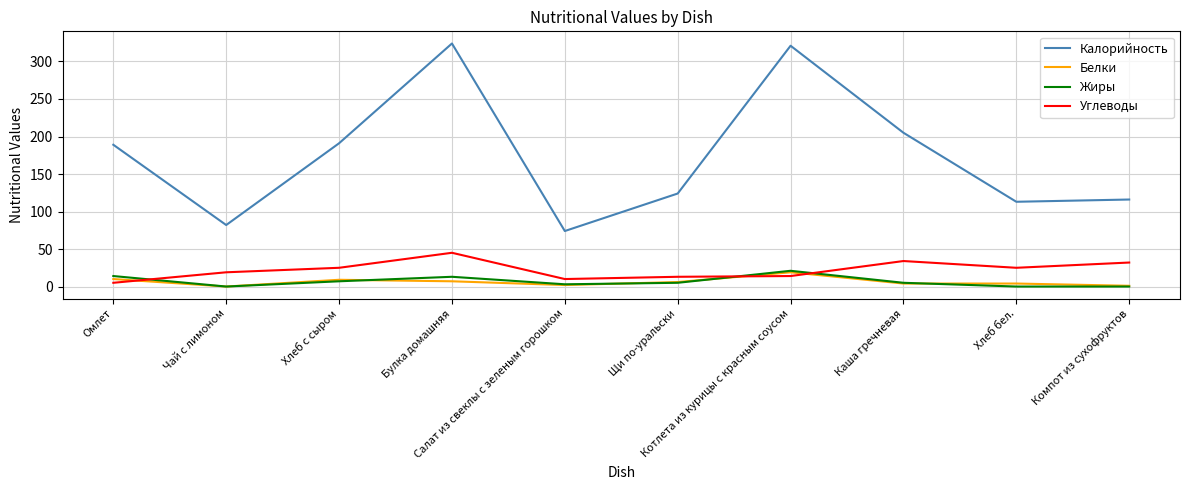

Which series has the widest spread of values?

Калорийность